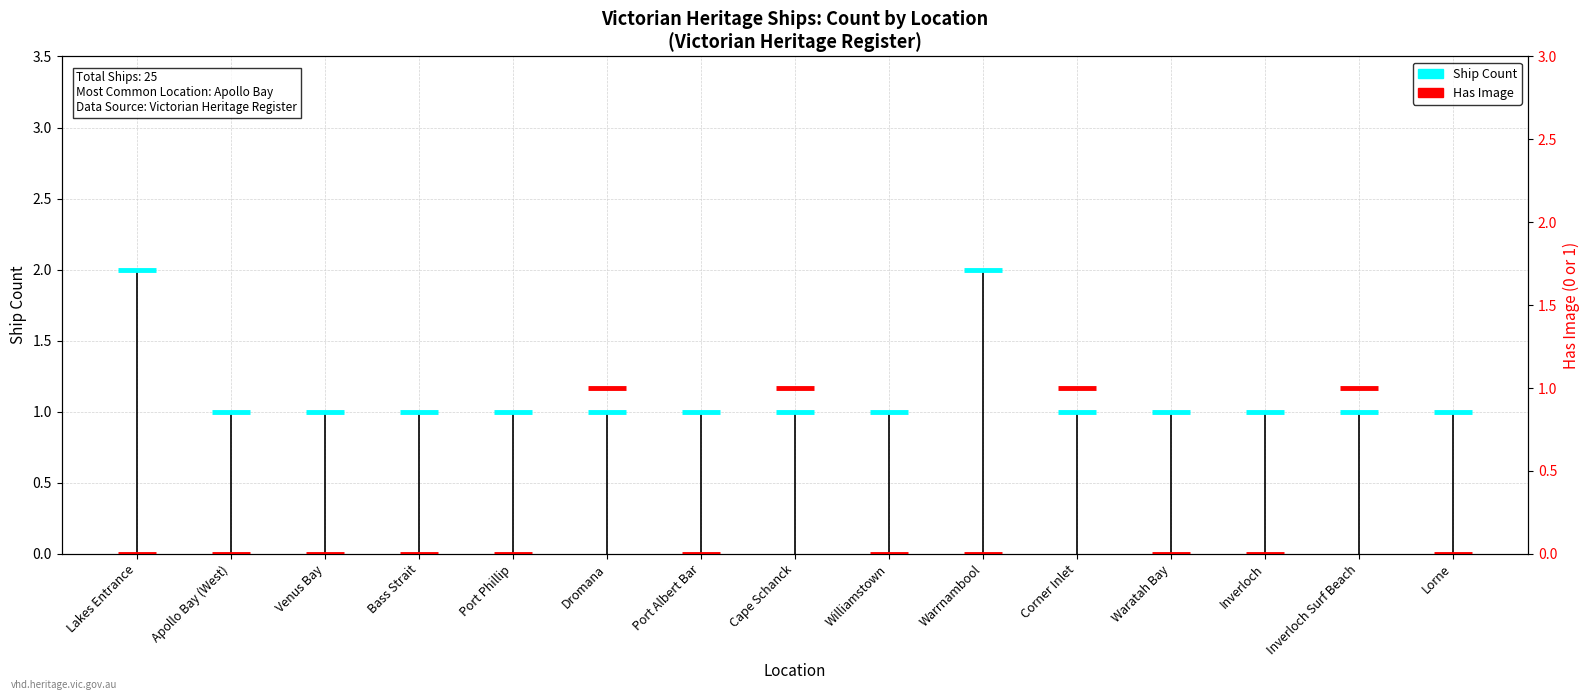

Between Lakes Entrance and Apollo Bay (West), which series saw the biggest shift?

Ship Count